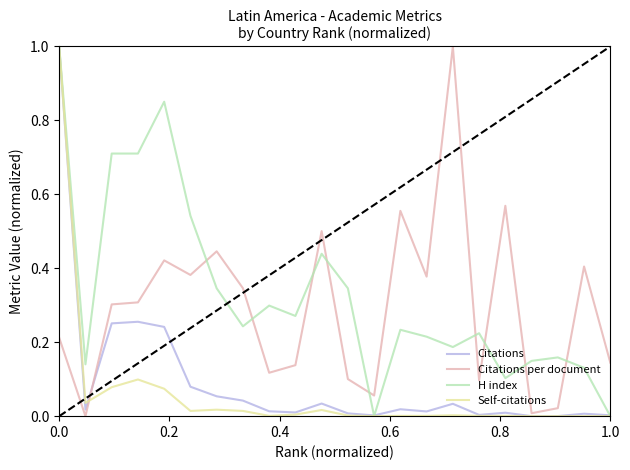

What is the maximum value for Self-citations?

1.0